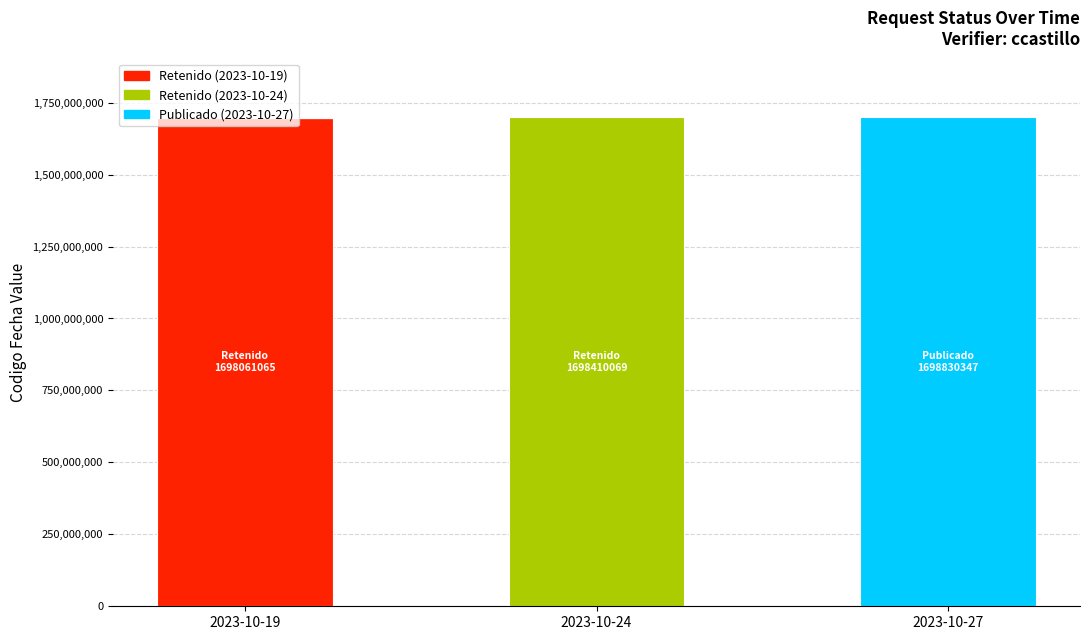

What are all the series names shown in the legend?

Retenido (2023-10-19), Retenido (2023-10-24), Publicado (2023-10-27)